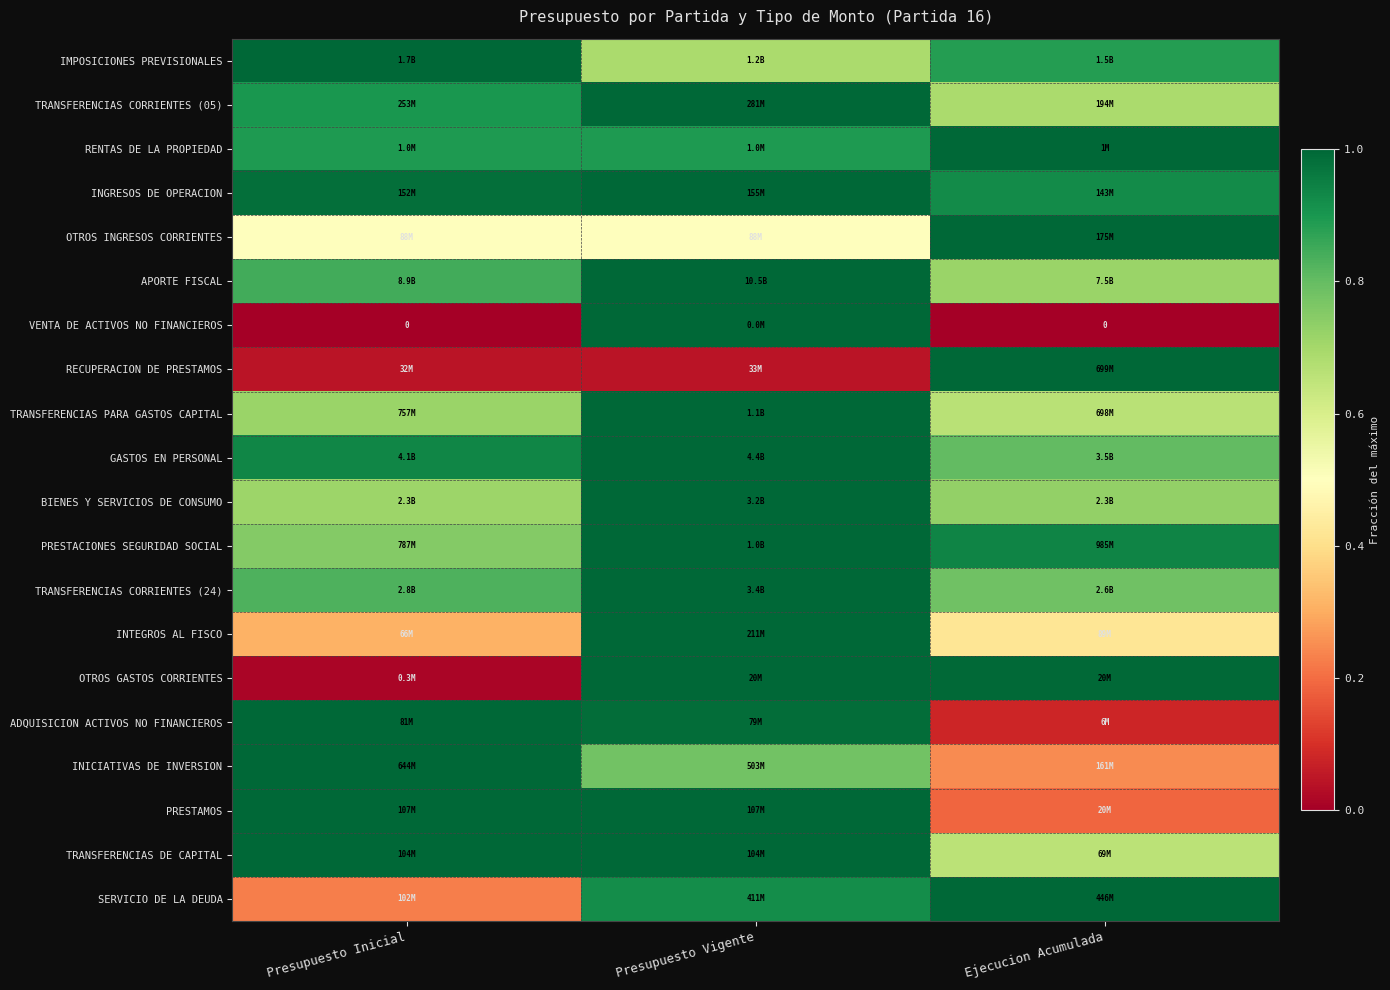

What is the average value of the IMPOSICIONES PREVISIONALES series?

0.9